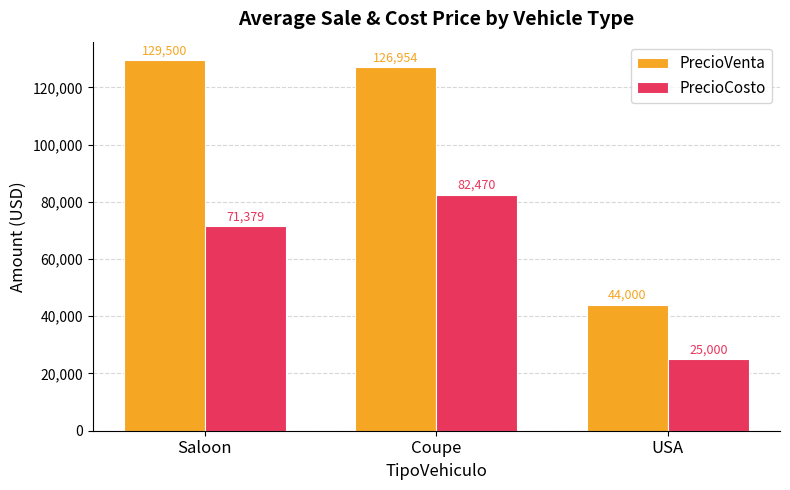

How many data points in PrecioCosto are less than 71379?

1